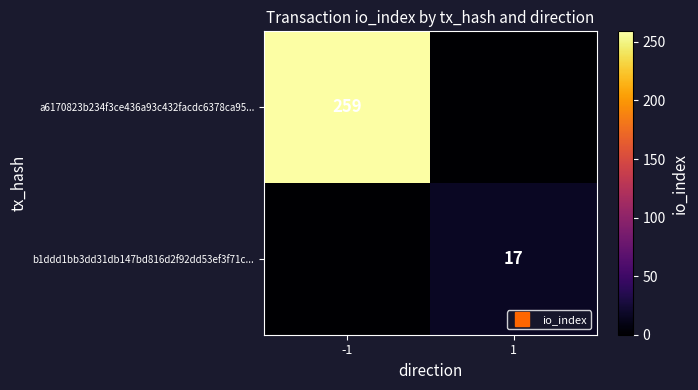

What is the difference between the a6170823b234f3ce436a93c432facdc6378ca95... values at -1 and 1?

259